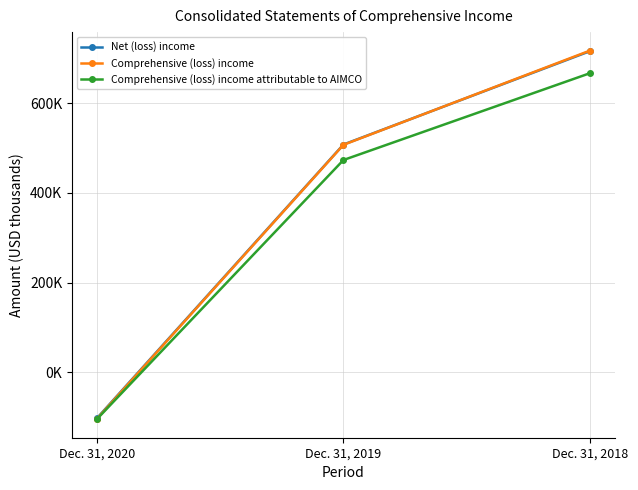

Is this an area chart (filled region under the line)?

No